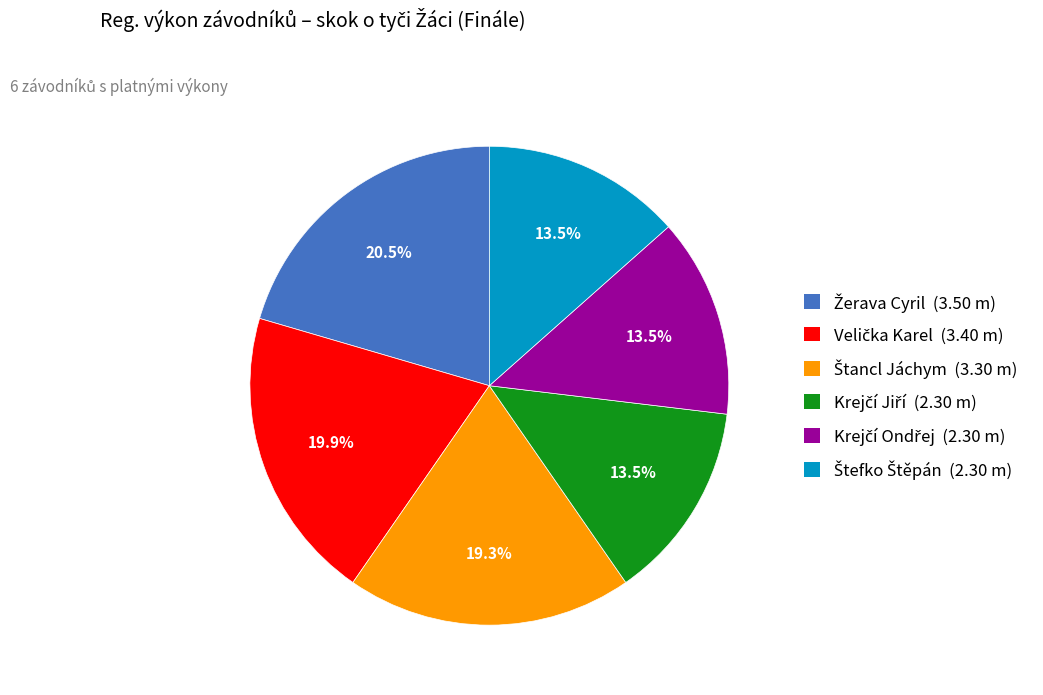

Is there any slice that represents more than half of the pie?

No